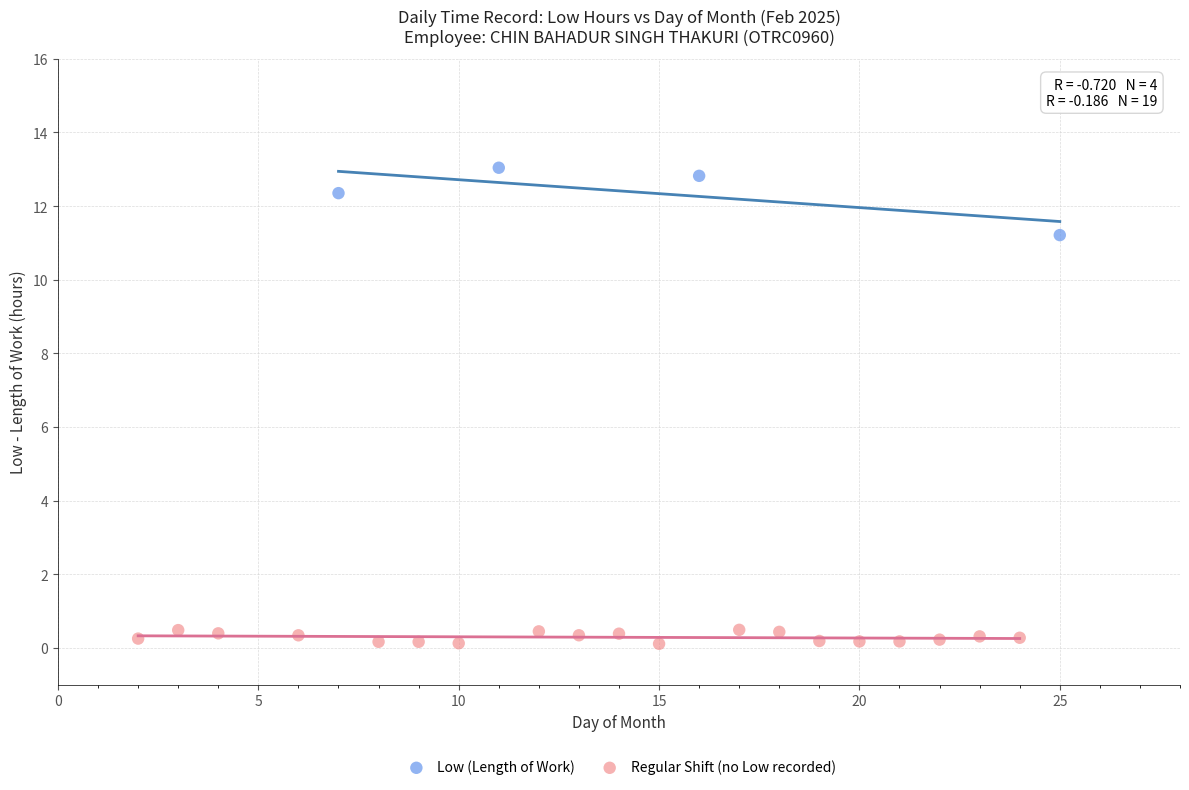

Which series reaches the maximum Y coordinate?

Low (Length of Work)